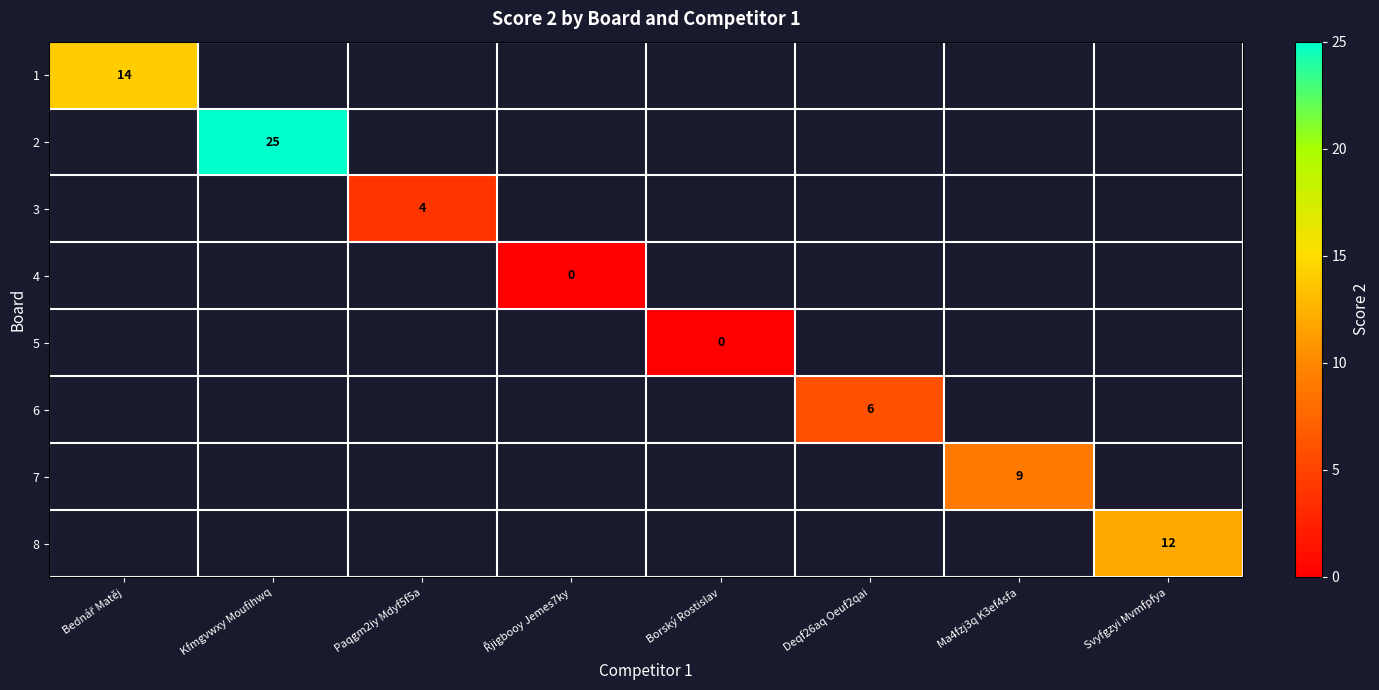

How many positive values does the 7 series have?

1